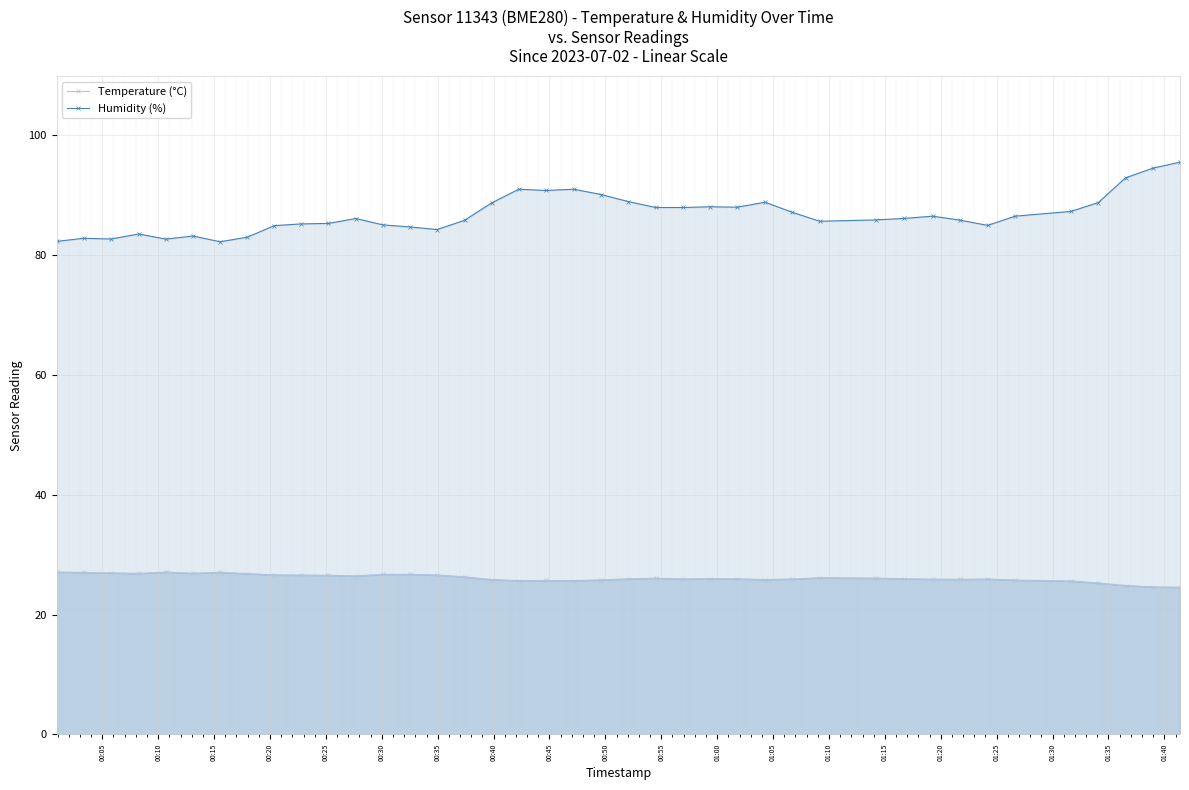

How many data points in Temperature (°C) are above 26?

19